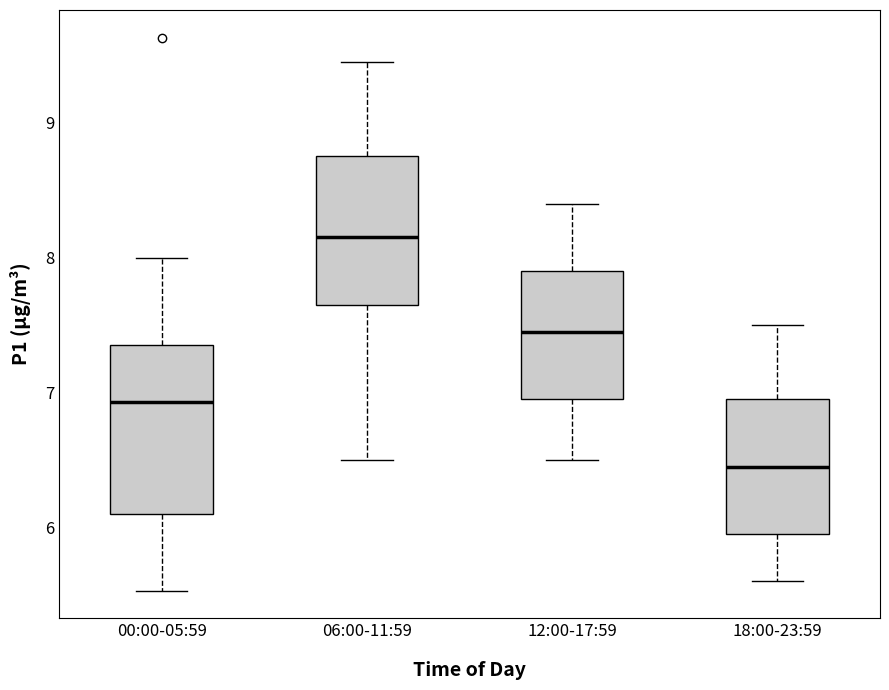

Reading left to right, read every box against the y-axis: the position of its median line, the range the box covers, and the ends of its whiskers. The values are not printed on the chart, so give them approximately, as read against the axis.

00:00-05:59: median 6.9, box 6.1 to 7.4, whiskers 5.5 to 8.0
06:00-11:59: median 8.2, box 7.7 to 8.8, whiskers 6.5 to 9.5
12:00-17:59: median 7.5, box 7.0 to 7.9, whiskers 6.5 to 8.4
18:00-23:59: median 6.5, box 6.0 to 7.0, whiskers 5.6 to 7.5